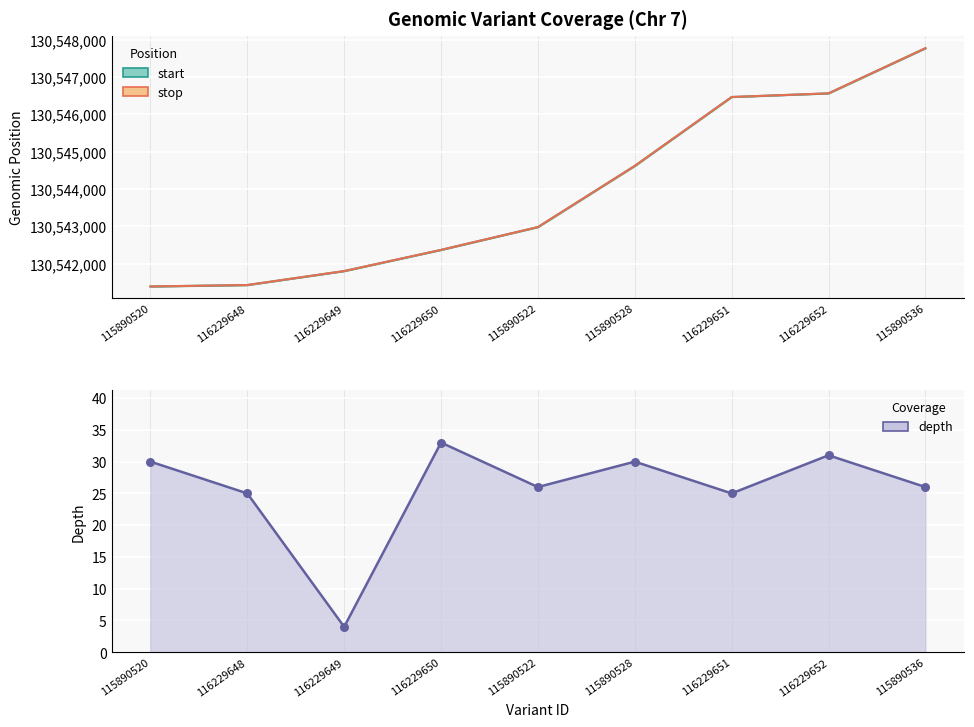

What is the total value across all series at 116229648?

261082882